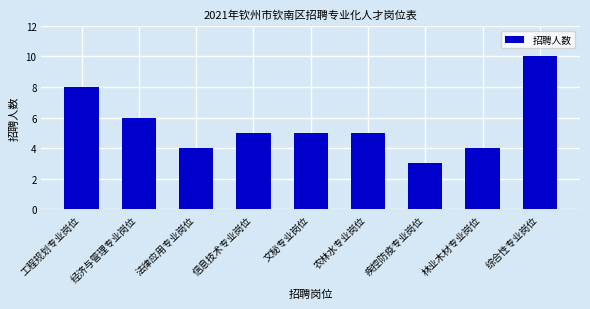

What is the label of the 7th bar from the left?

疾控防疫专业岗位